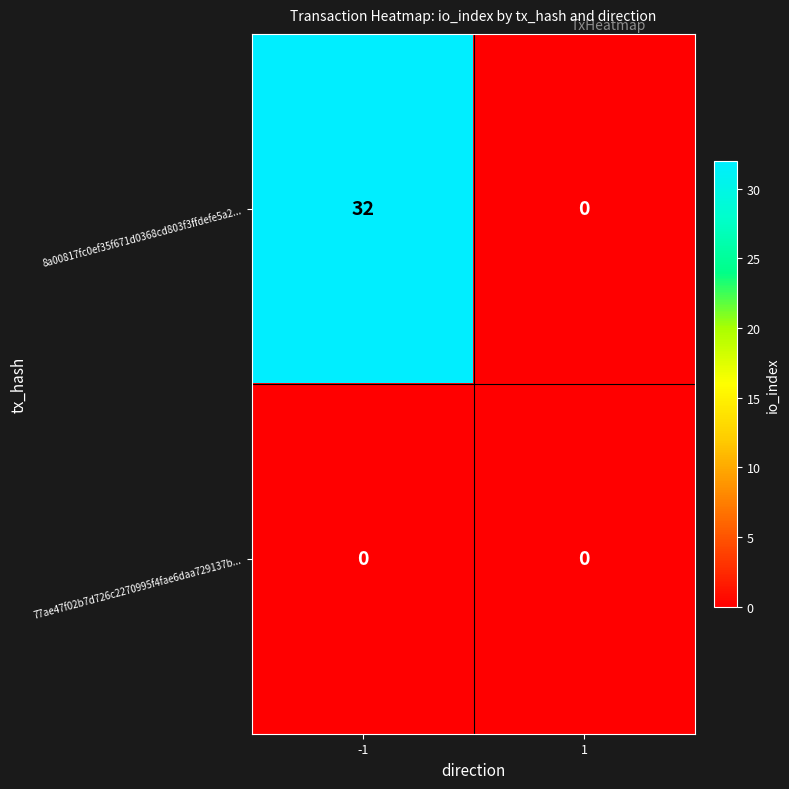

Is it true that 8a00817fc0ef35f671d0368cd803f3ffdefe5a2... equals 17 at 1?

False